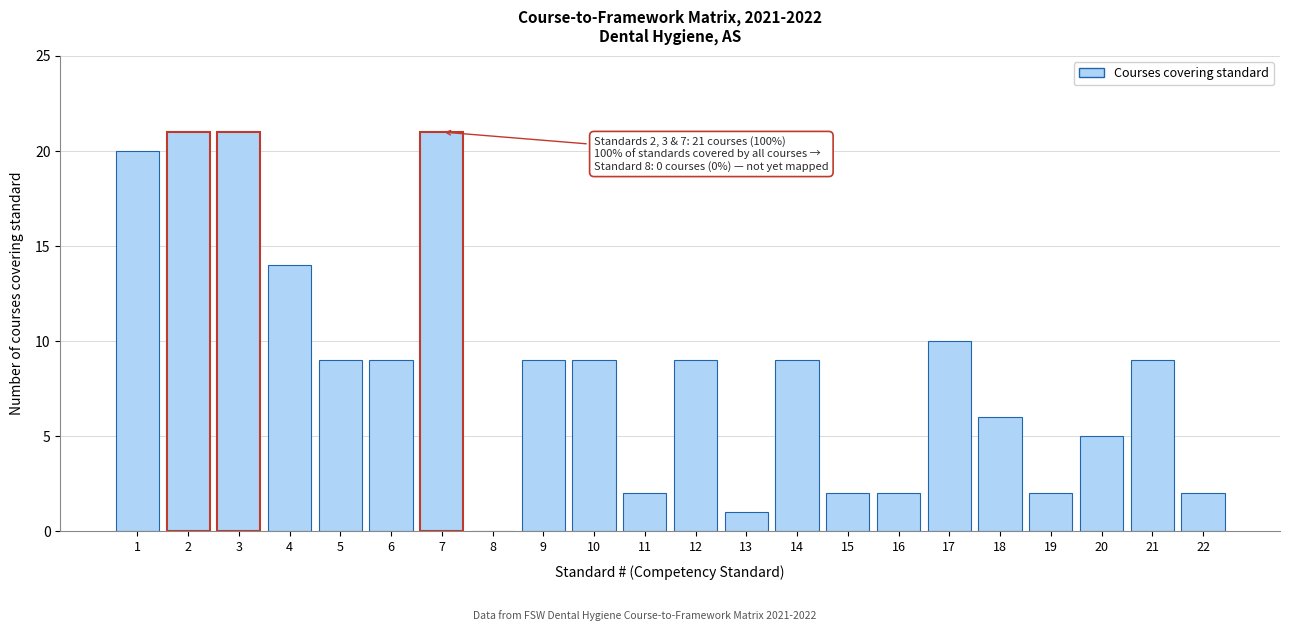

Reading left to right, what are all the values shown in this chart?

1=20	2=21	3=21	4=14	5=9	6=9	7=21	8=0	9=9	10=9	11=2	12=9	13=1	14=9	15=2	16=2	17=10	18=6	19=2	20=5	21=9	22=2